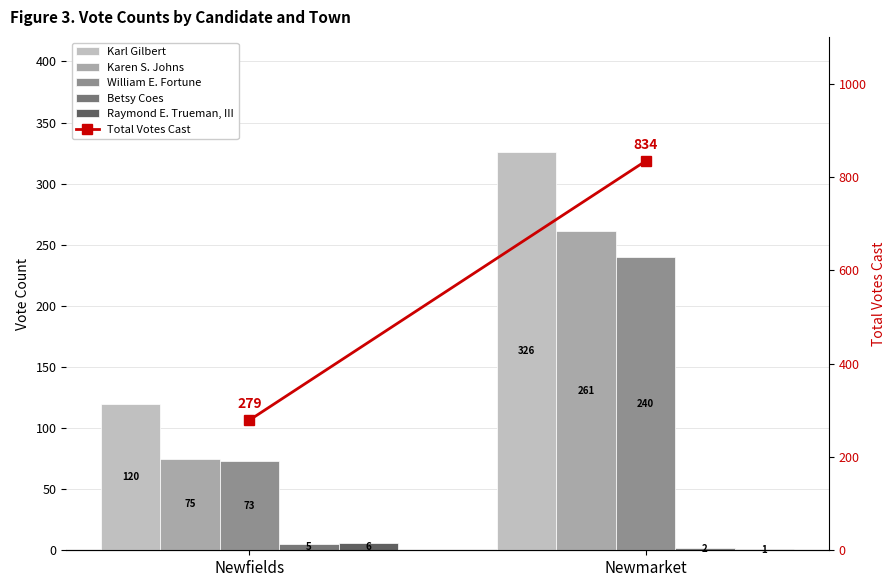

Which category has the lowest value across all series?

Newmarket